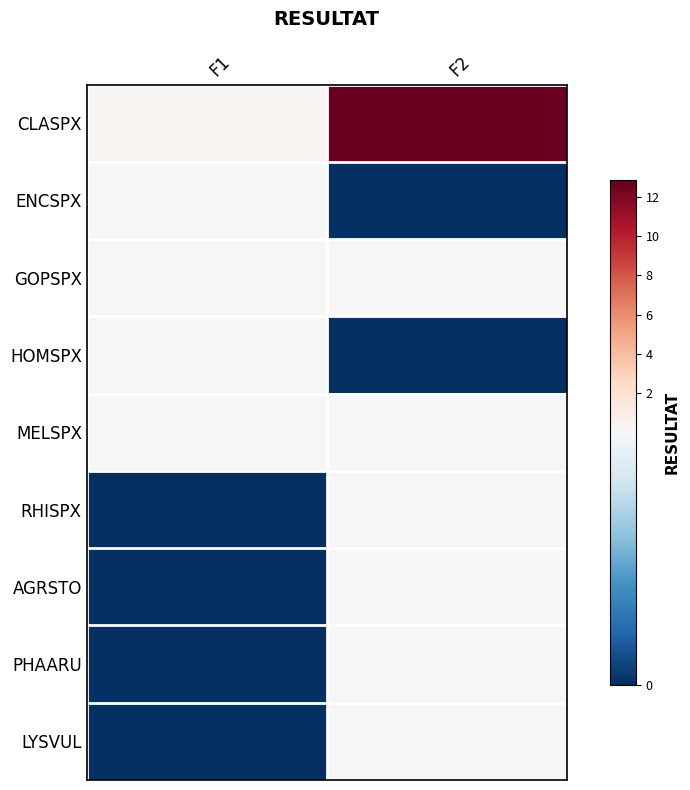

Which category has the lowest value across all series?

F2